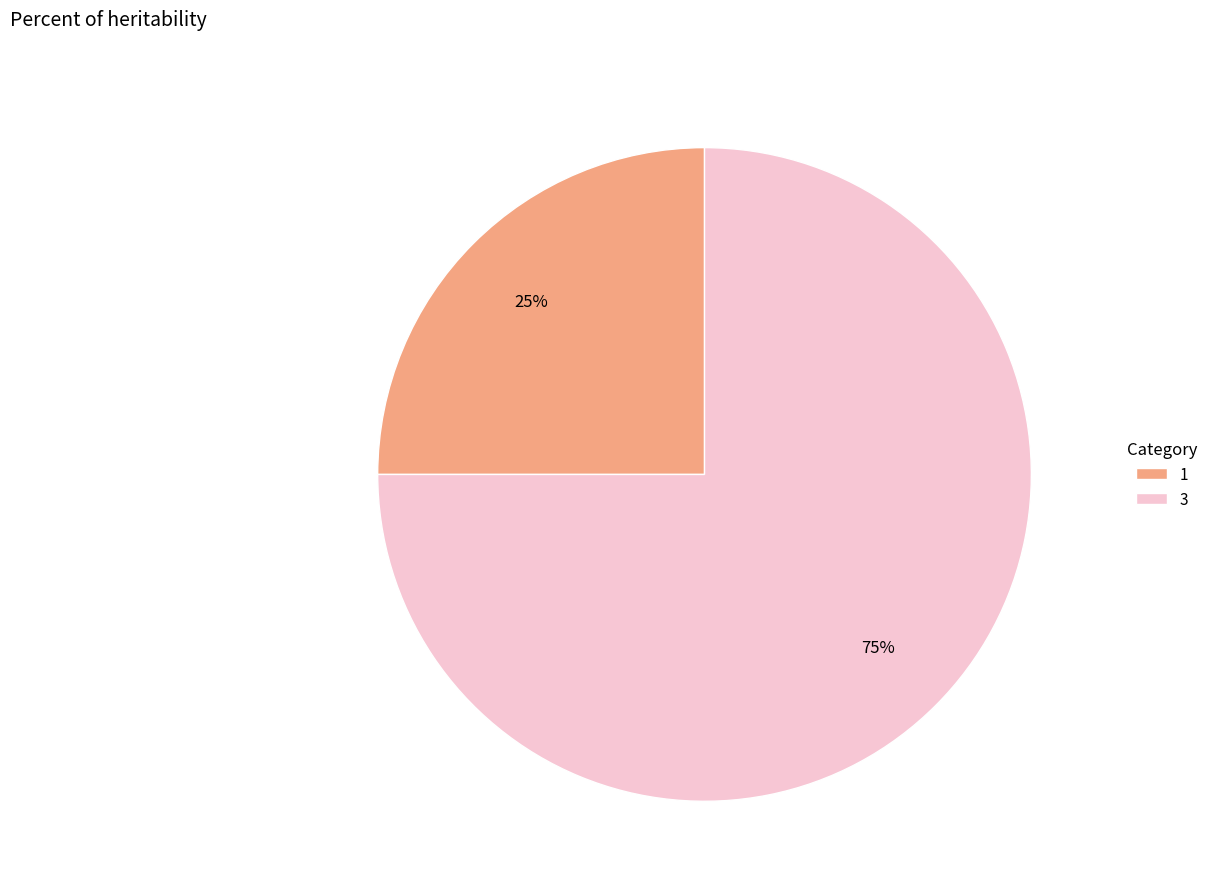

Between 1 and 3, which is larger?

3